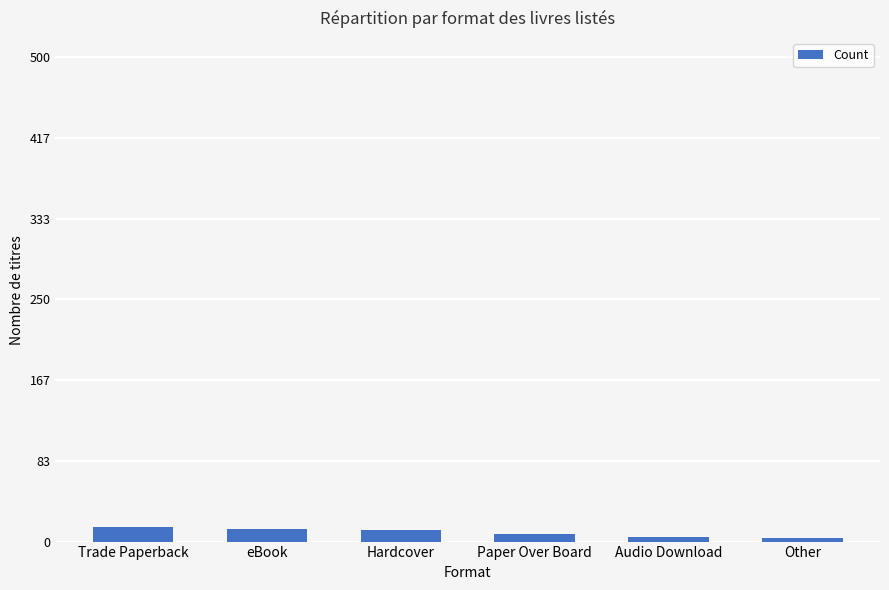

What is the greatest value displayed?

15